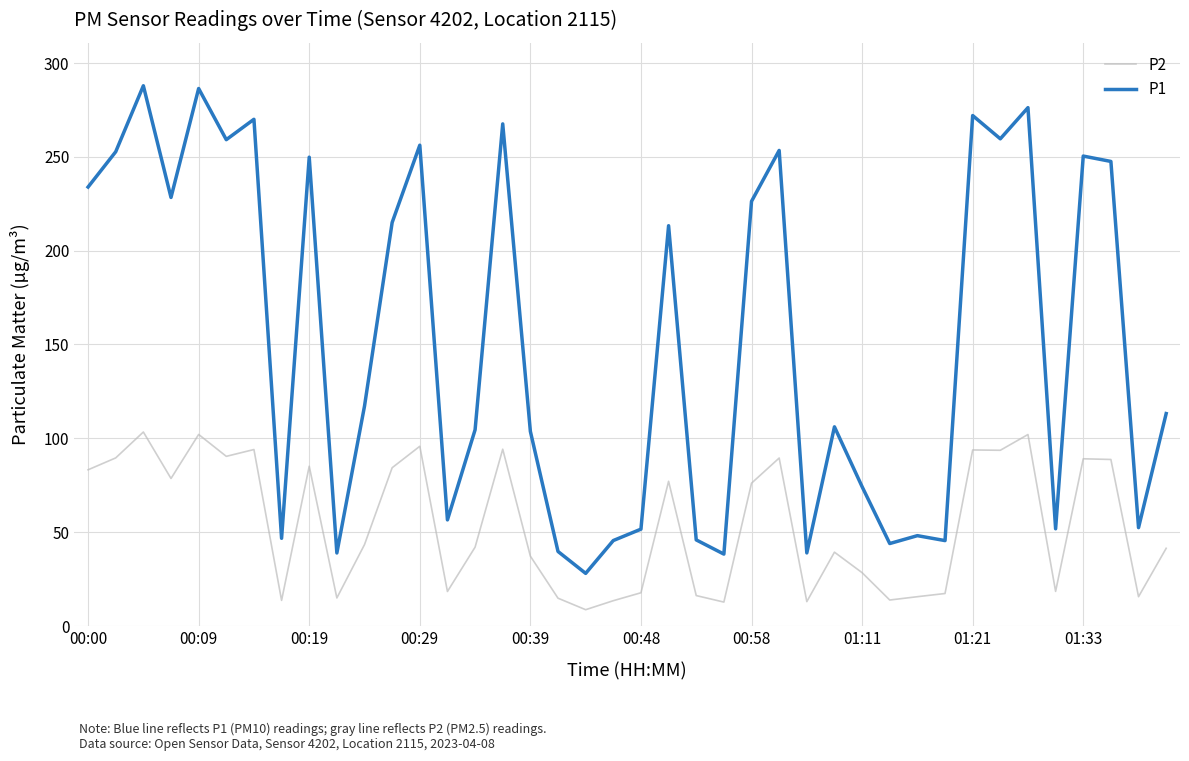

Which series has the largest total across all categories?

P1